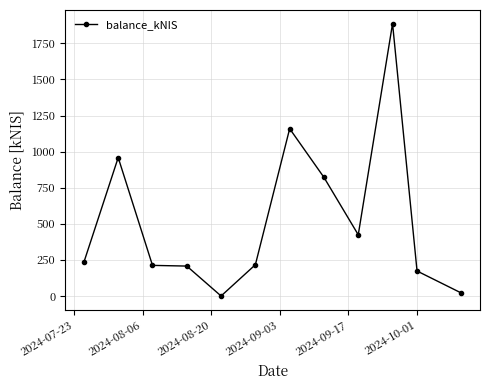

What is the maximum value shown in the chart?

1887.1